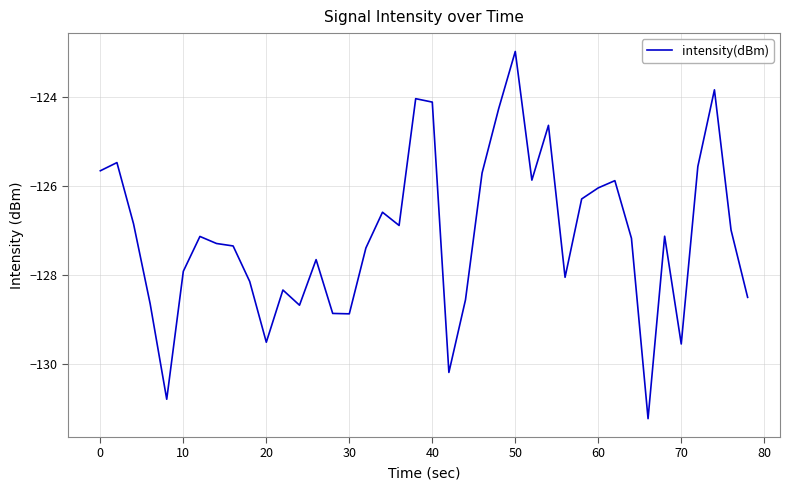

Is this an area chart (filled region under the line)?

No